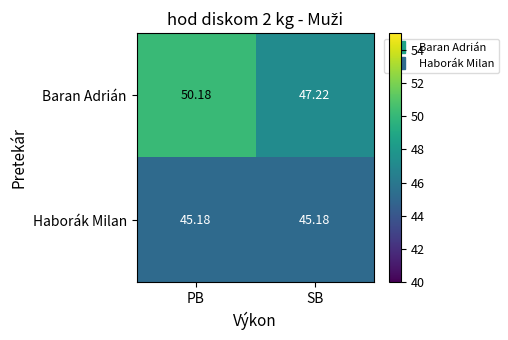

Count the number of categories in the chart.

2